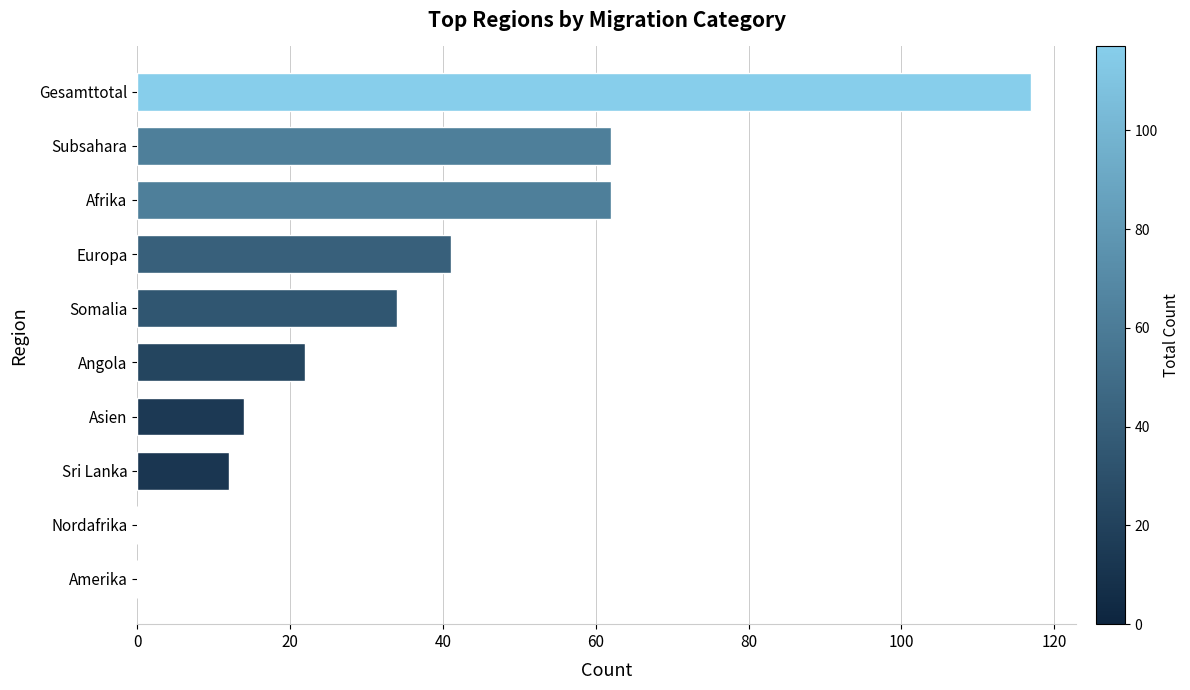

Is it true that the value at Gesamttotal is 34?

False